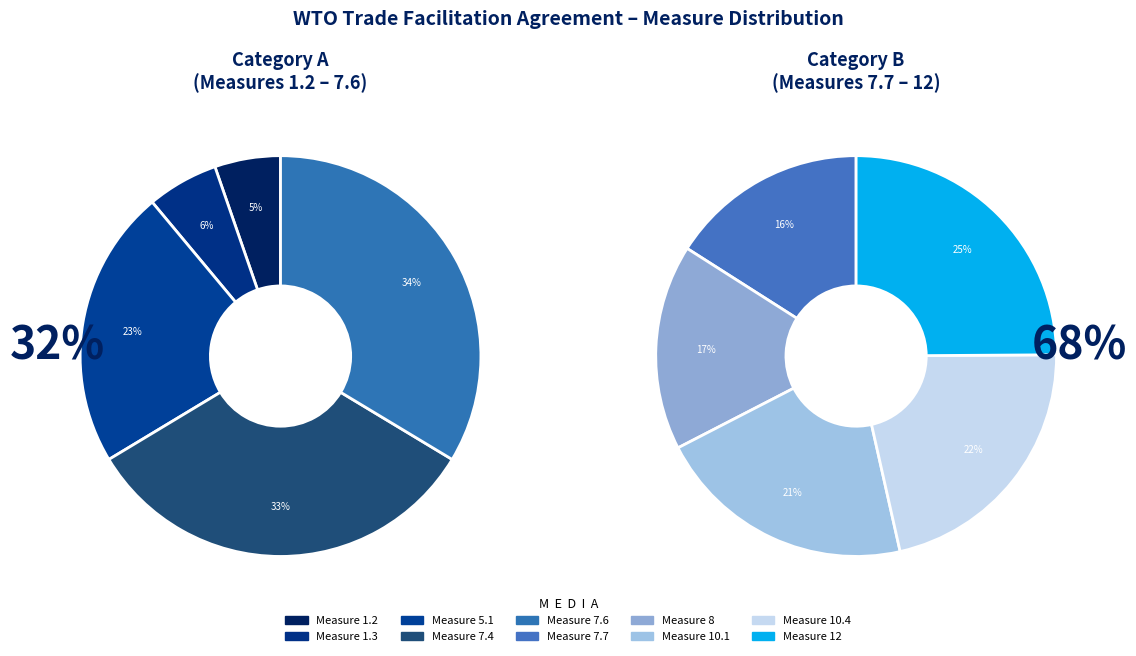

Combined, do 1.3 and 10.1 account for over 50%?

No